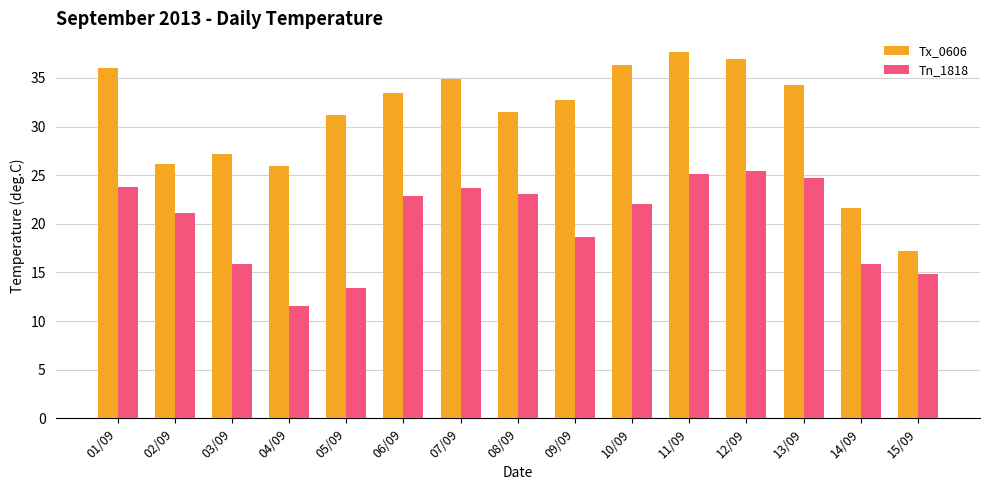

What value does the Tx_0606 series have at 01/09?

36.0